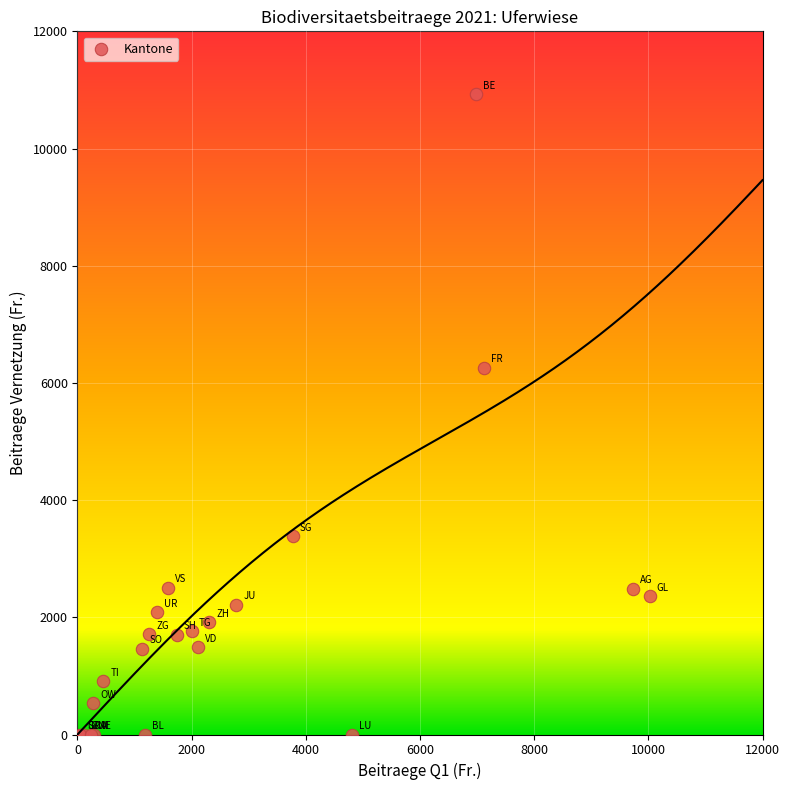

What Y value in the scatter plot is closest to 5461?

6256.5